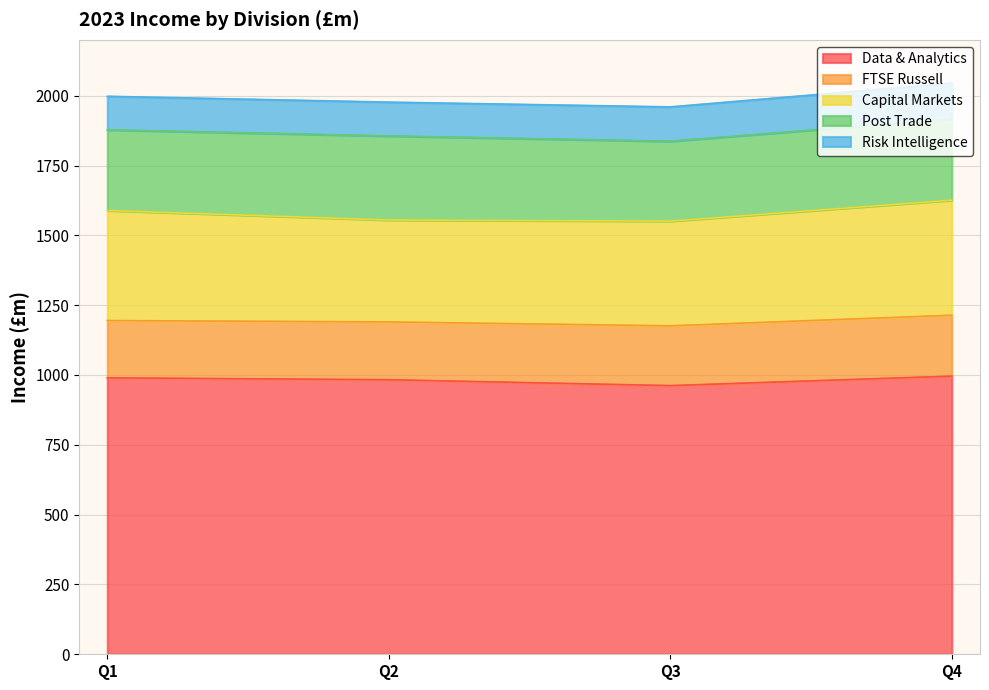

Reading right to left, what are all the values shown in this chart?

Data & Analytics: Q4=996	Q3=962	Q2=983	Q1=990
FTSE Russell: Q4=218	Q3=214	Q2=207	Q1=205
Capital Markets: Q4=412	Q3=375	Q2=365	Q1=394
Post Trade: Q4=291	Q3=286	Q2=301	Q1=289
Risk Intelligence: Q4=128	Q3=123	Q2=121	Q1=120